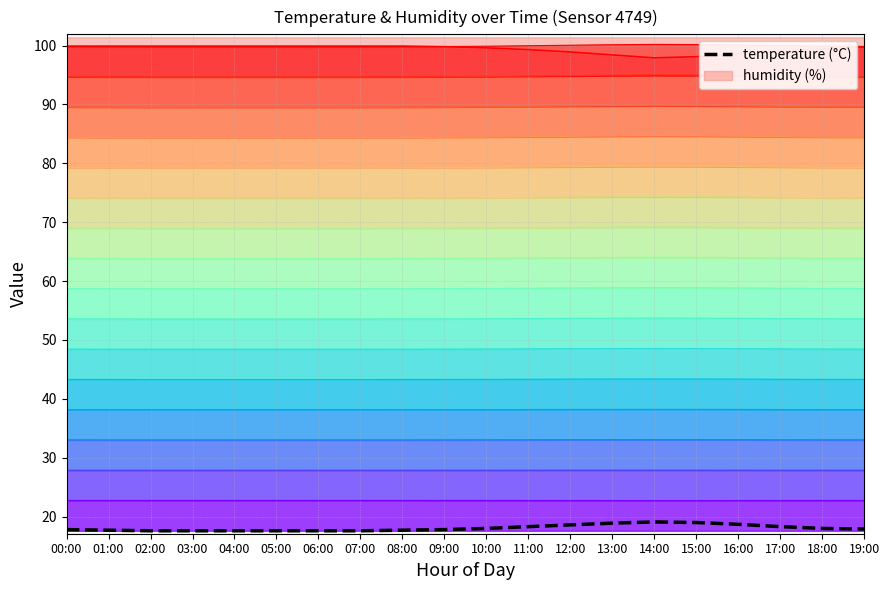

What is the label of the 16th point from the right?

04:00